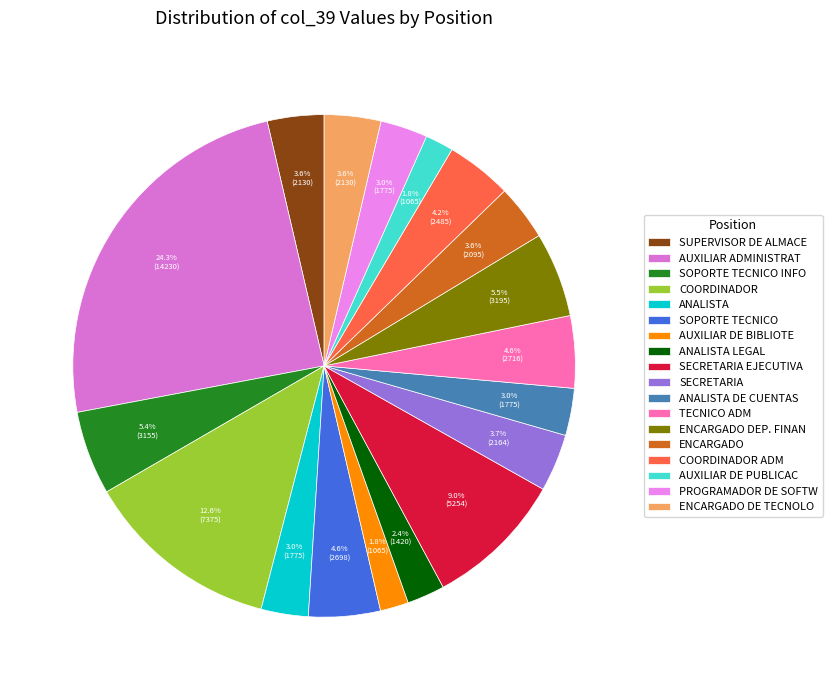

What is the largest slice in the pie chart?

AUXILIAR ADMINISTRAT